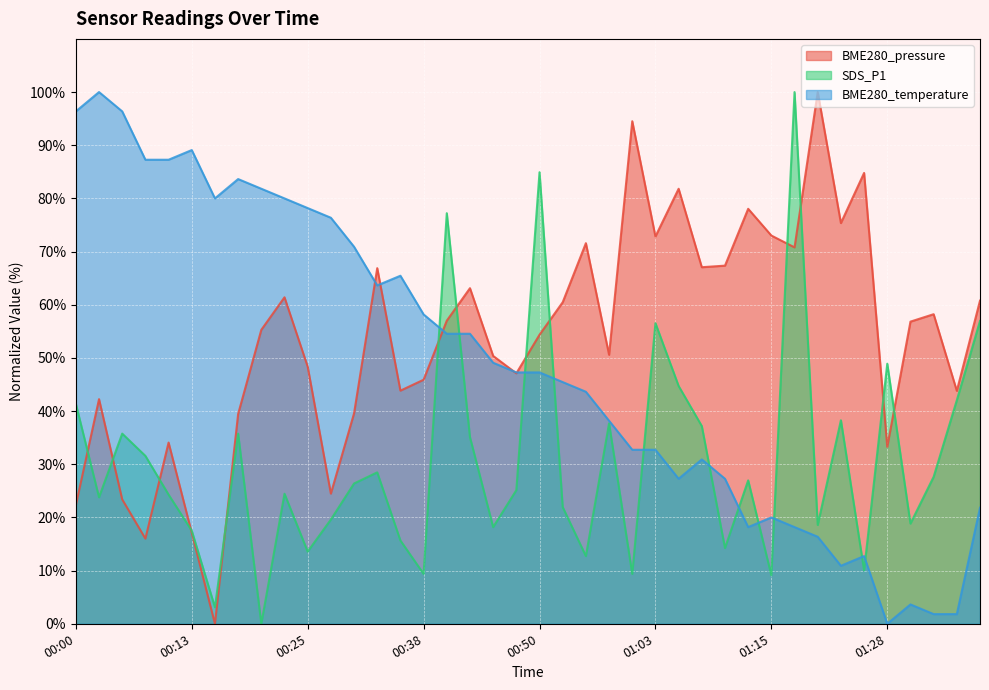

Where does the SDS_P1 series first go above 26?

00:00